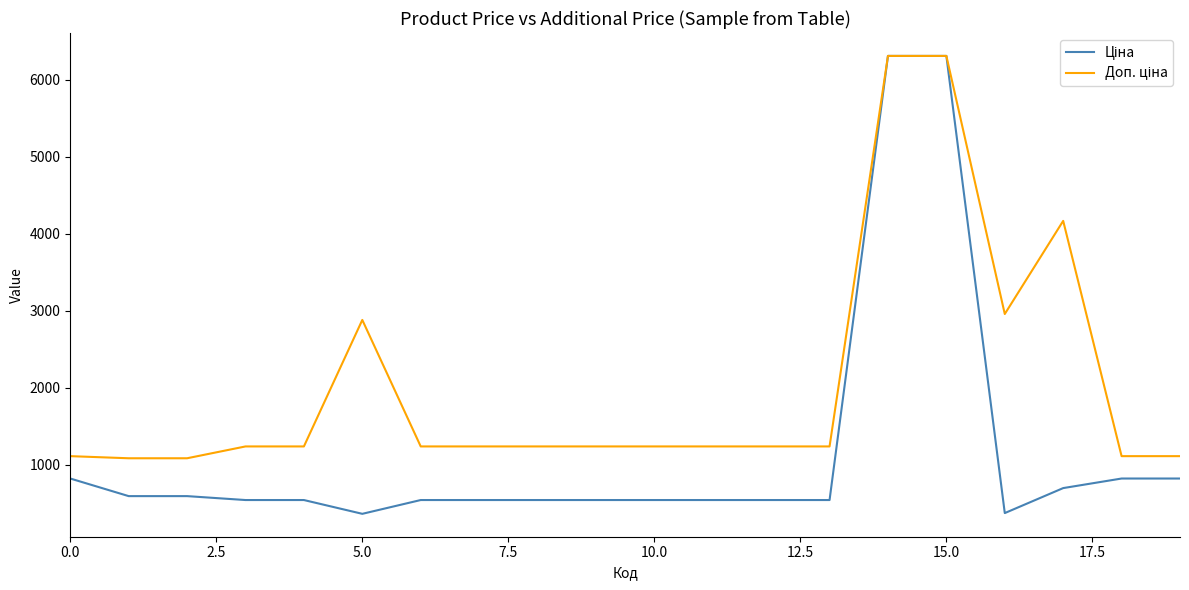

What is the maximum value shown in the chart?

6308.8